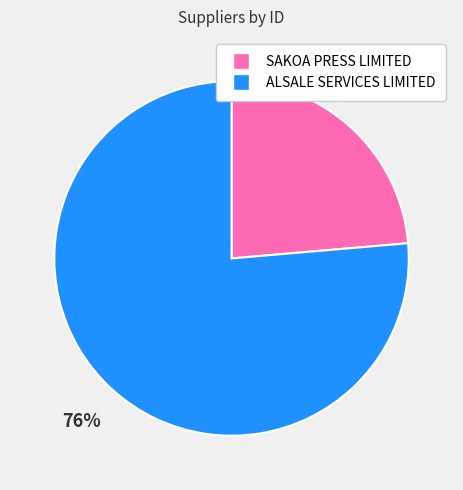

Which slice is the smallest?

SAKOA PRESS LIMITED